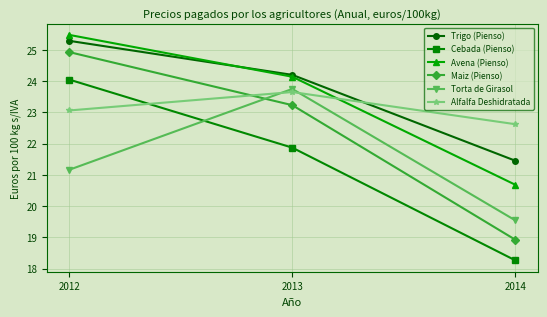

What is the average value of the Avena (Pienso) series?

23.4